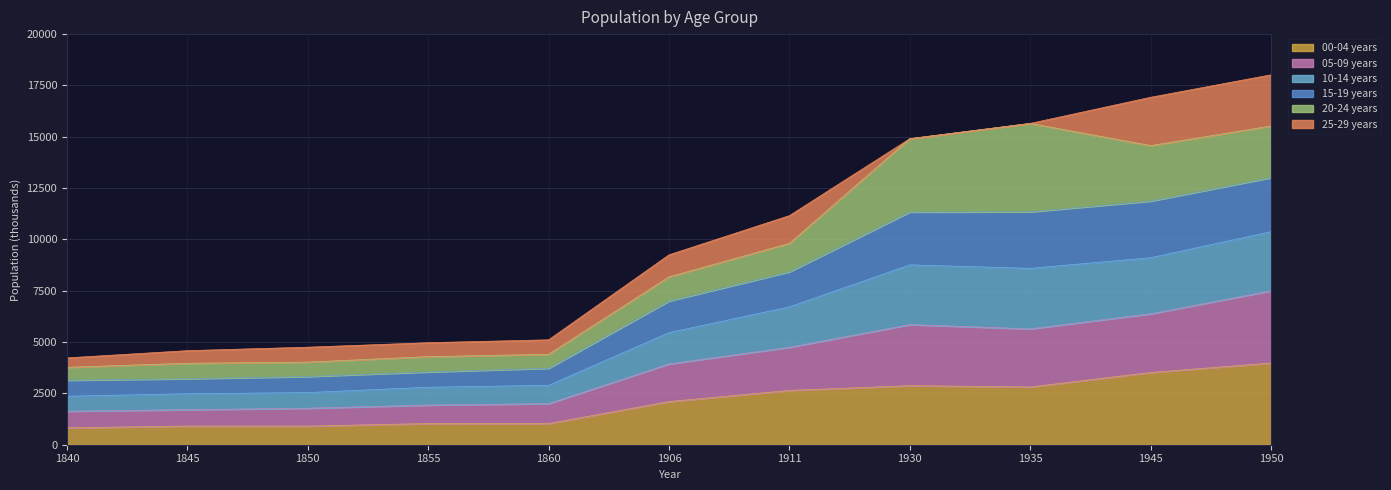

What are all the series names shown in the legend?

00-04 years, 05-09 years, 10-14 years, 15-19 years, 20-24 years, 25-29 years